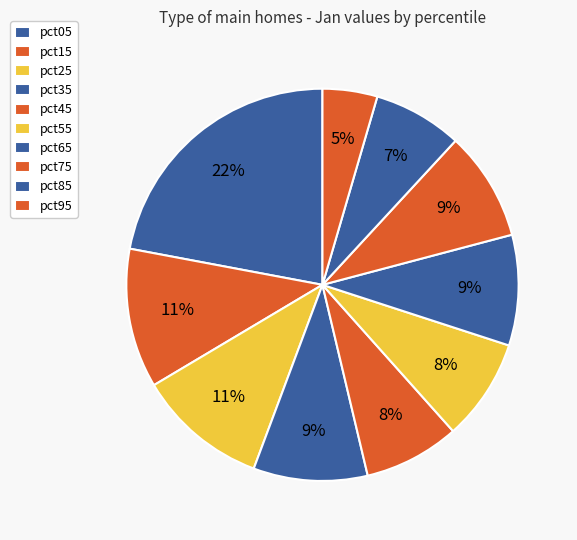

What is the smallest slice in the pie chart?

pct95